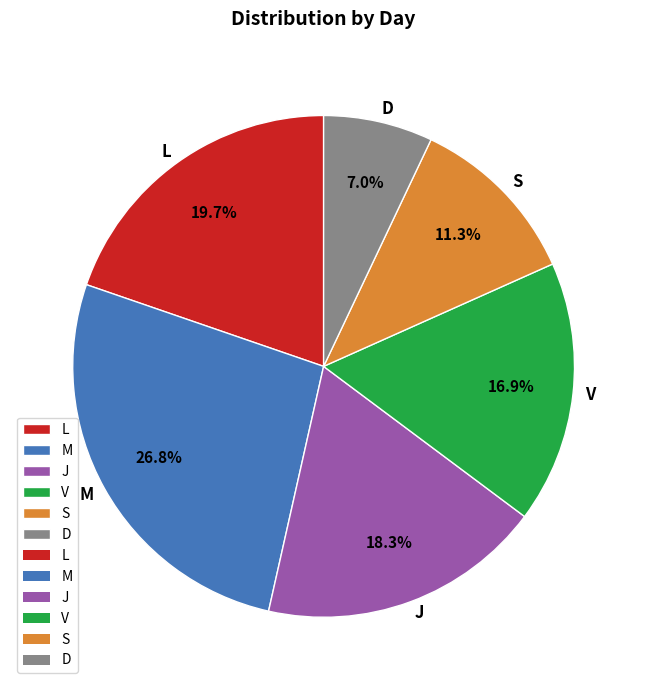

Does V represent more than half of the total?

No